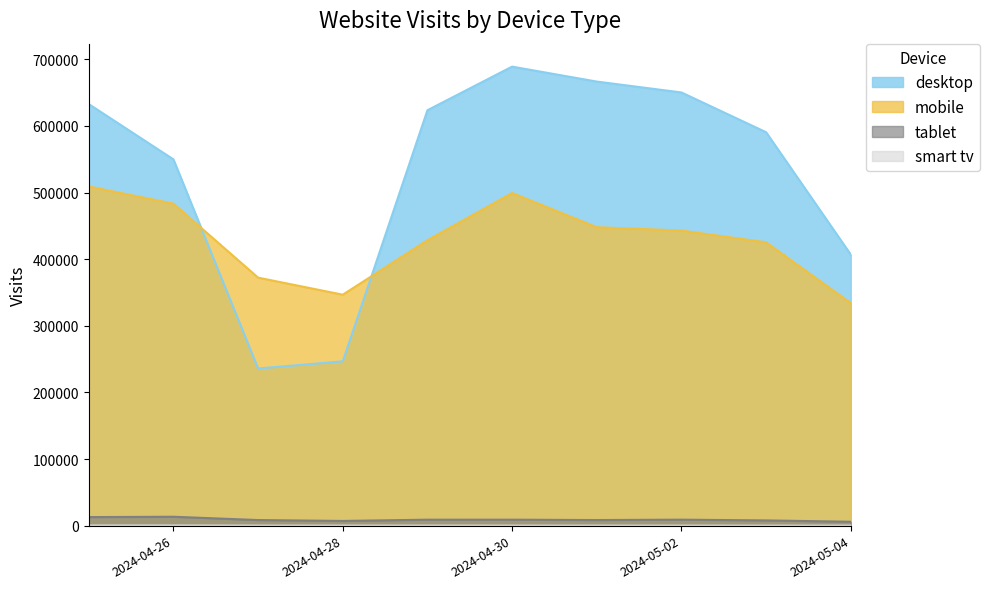

The value of desktop at 2024-04-26 is 549778. True or false?

True